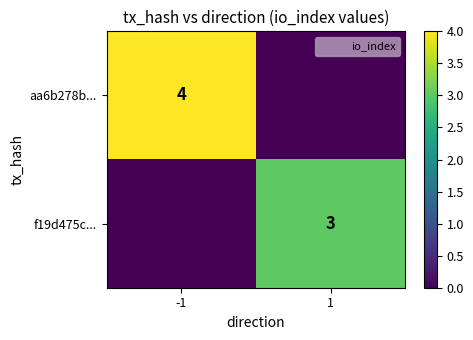

The value of f19d475c... at 1 is 1. True or false?

False